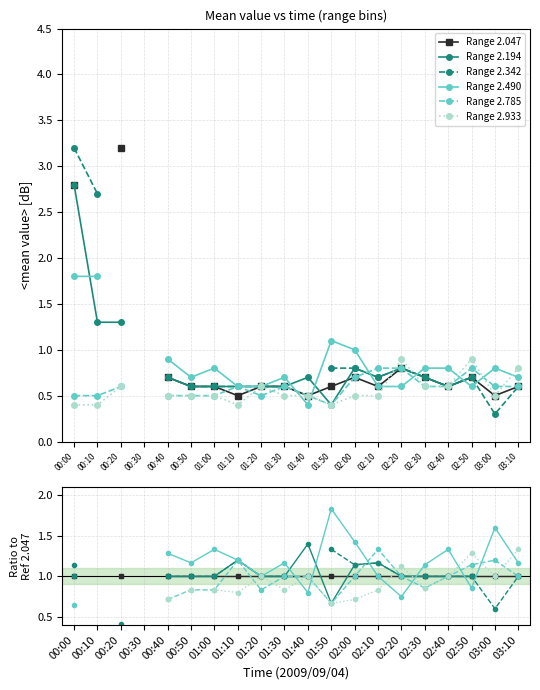

The Range 2.047 series shows 1.0 at 00:50. True or false?

True